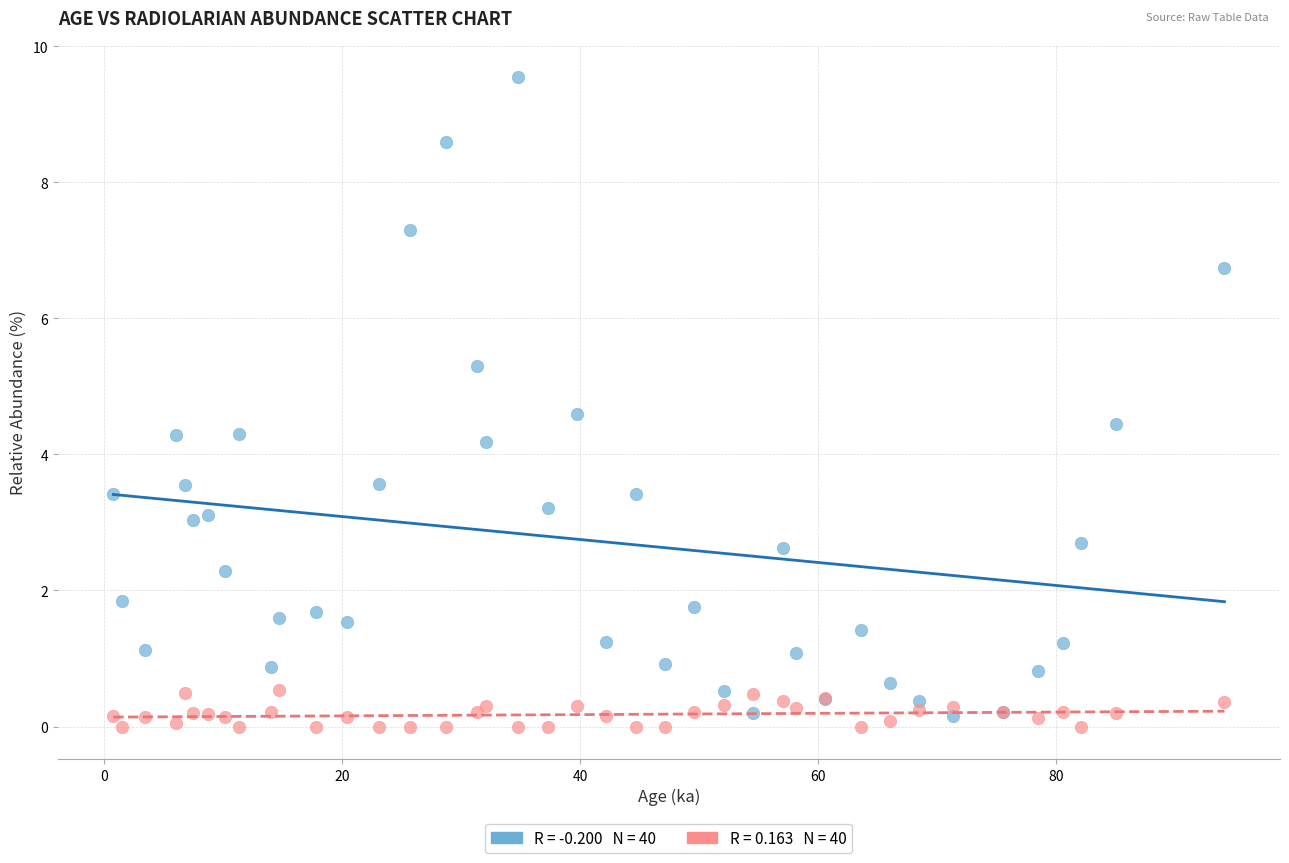

Across all series, what Y value is closest to 4?

4.2